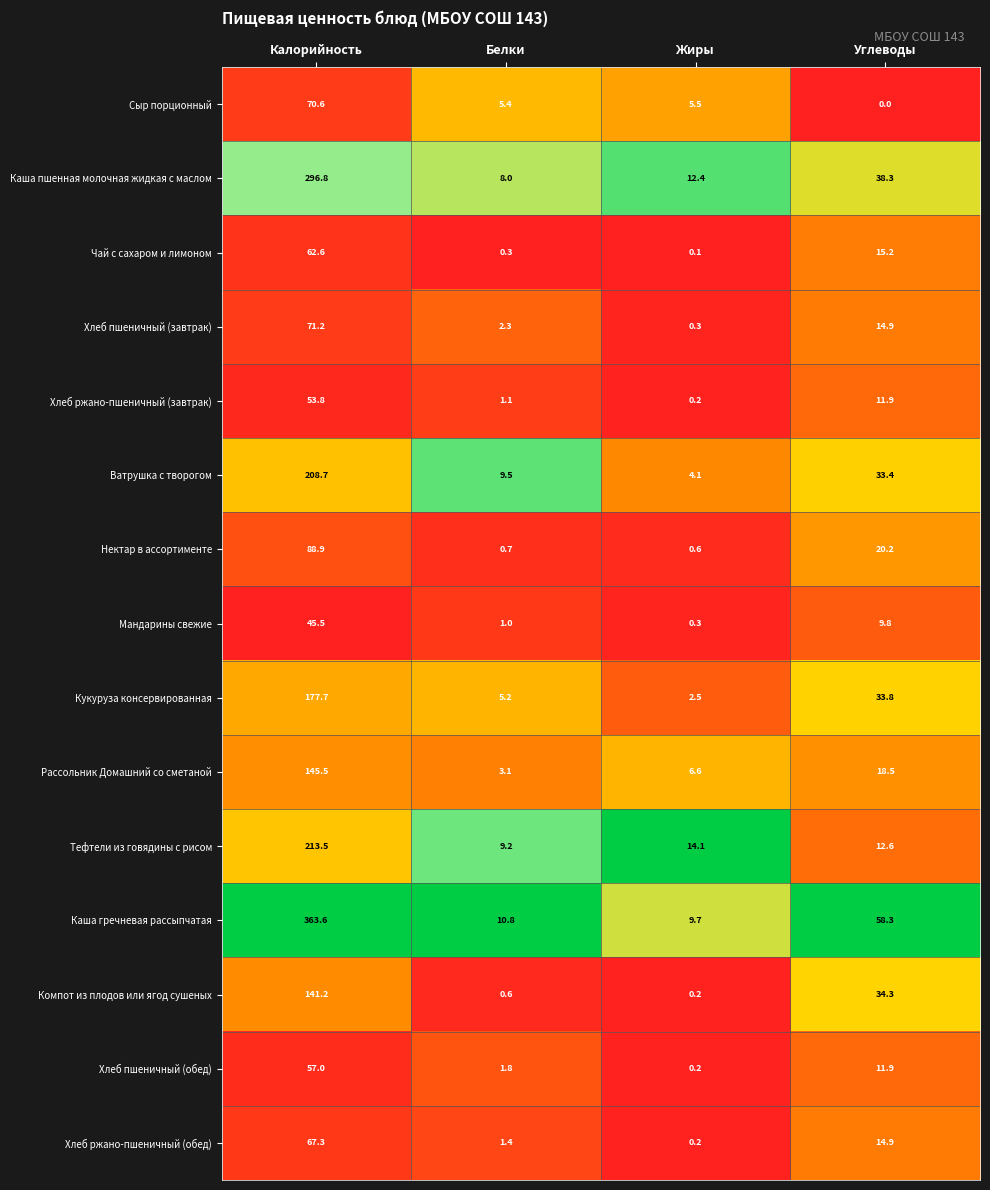

At which category is the sum across all series the highest?

Калорийность